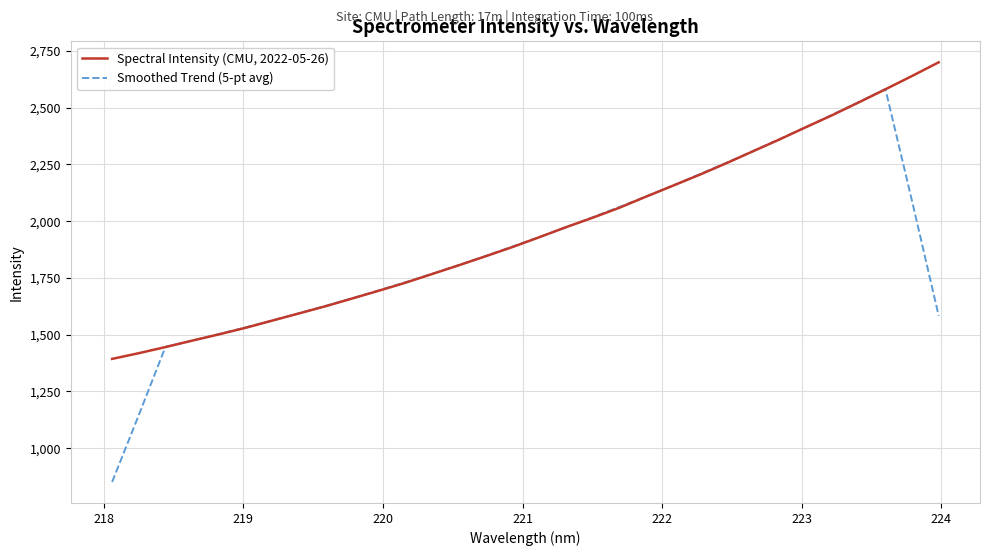

Rank the series by their average value, from highest to lowest.

Spectral Intensity (CMU, 2022-05-26), Smoothed Trend (5-pt avg)